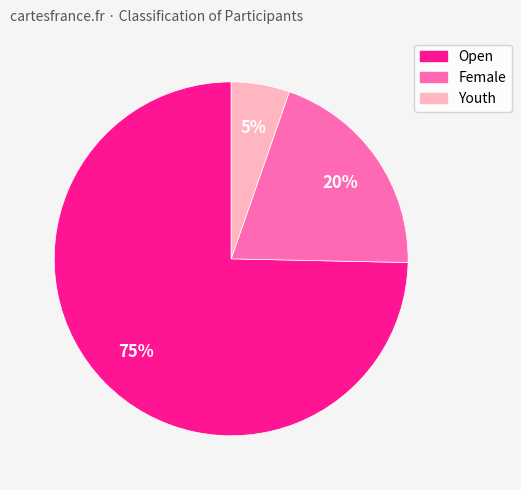

Combined, do Open and Youth account for over 50%?

Yes